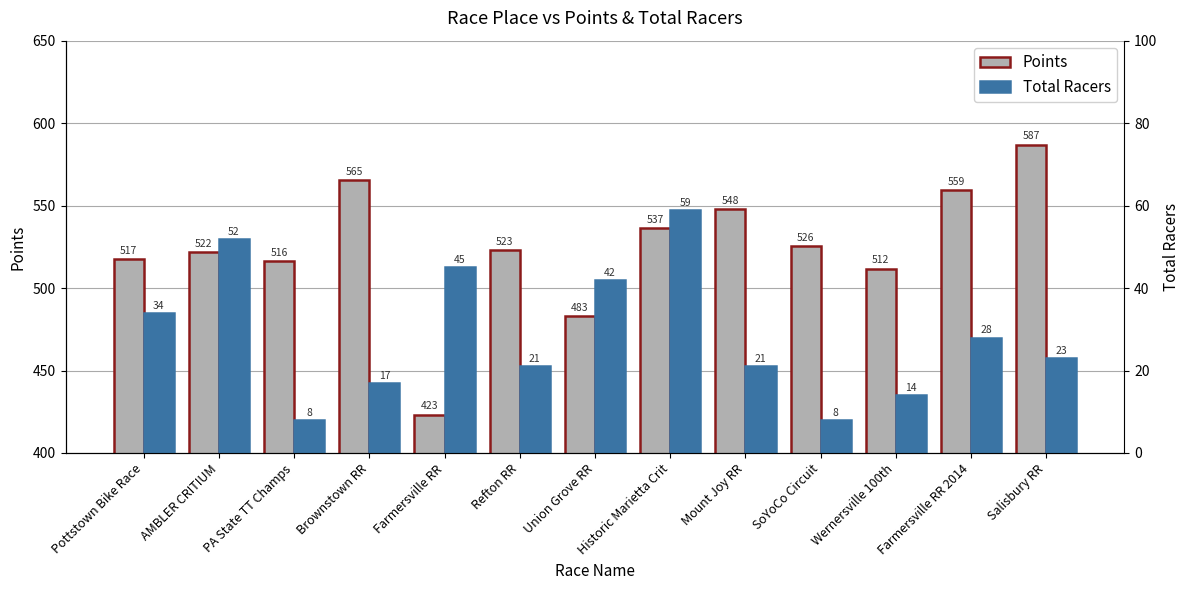

What is the sum of the Points values at Farmersville RR and Salisbury RR?

1010.3